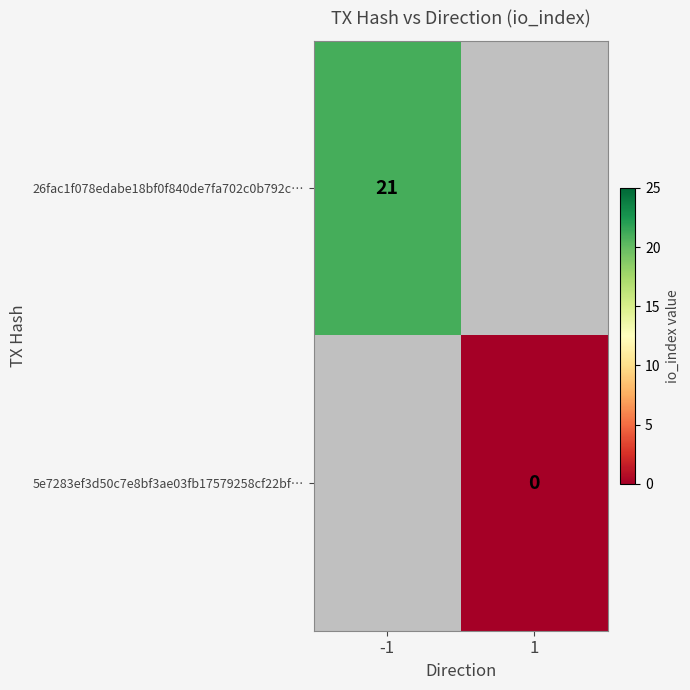

The value of 26fac1f078edabe18bf0f840de7fa702c0b792c… at -1 is 15. True or false?

False